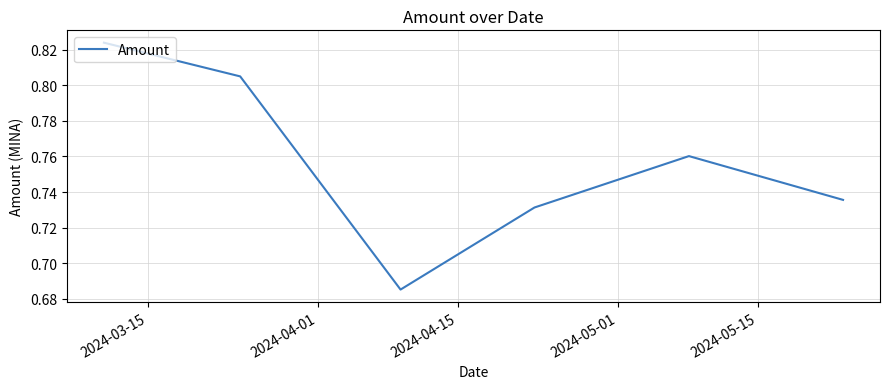

What is the sum of all values?

4.5